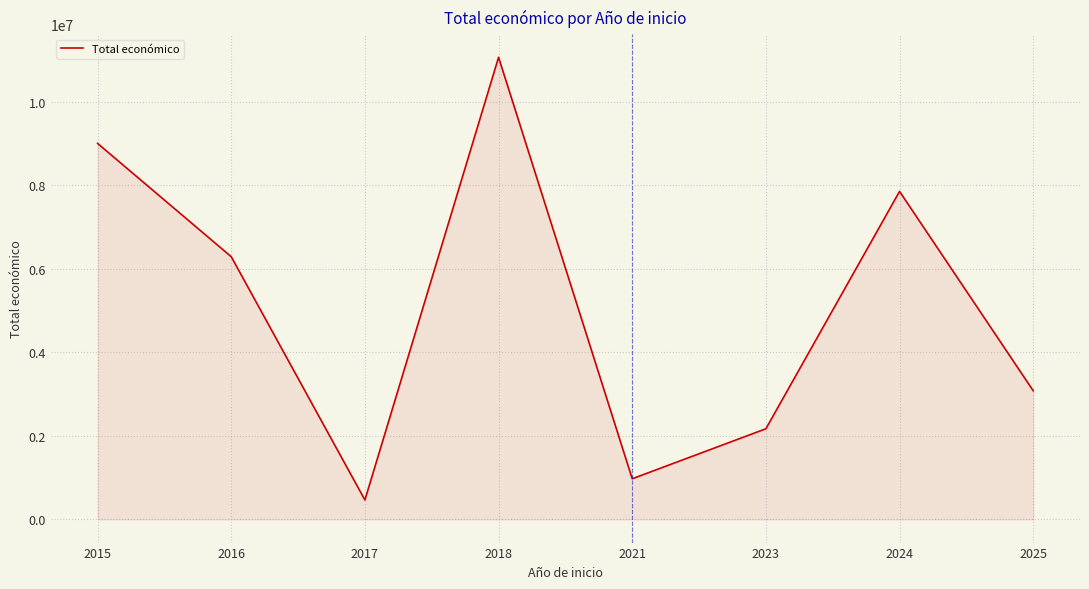

What is the ratio of the value at 2021 to the value at 2025?

0.3